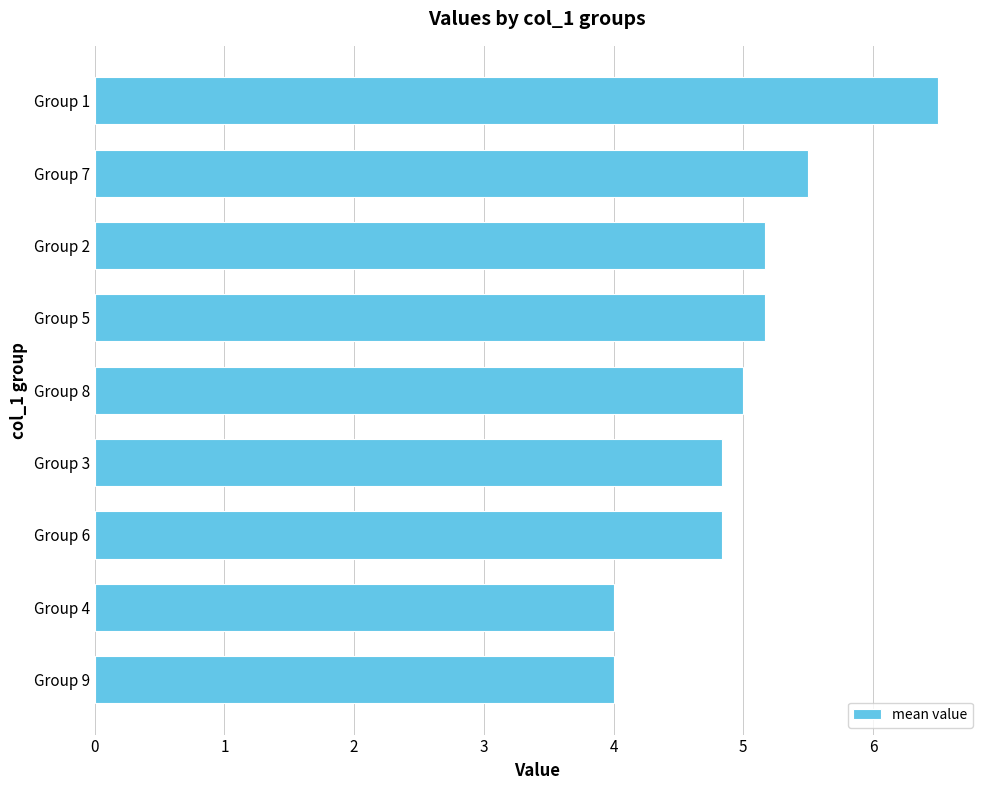

What is the average value?

5.0